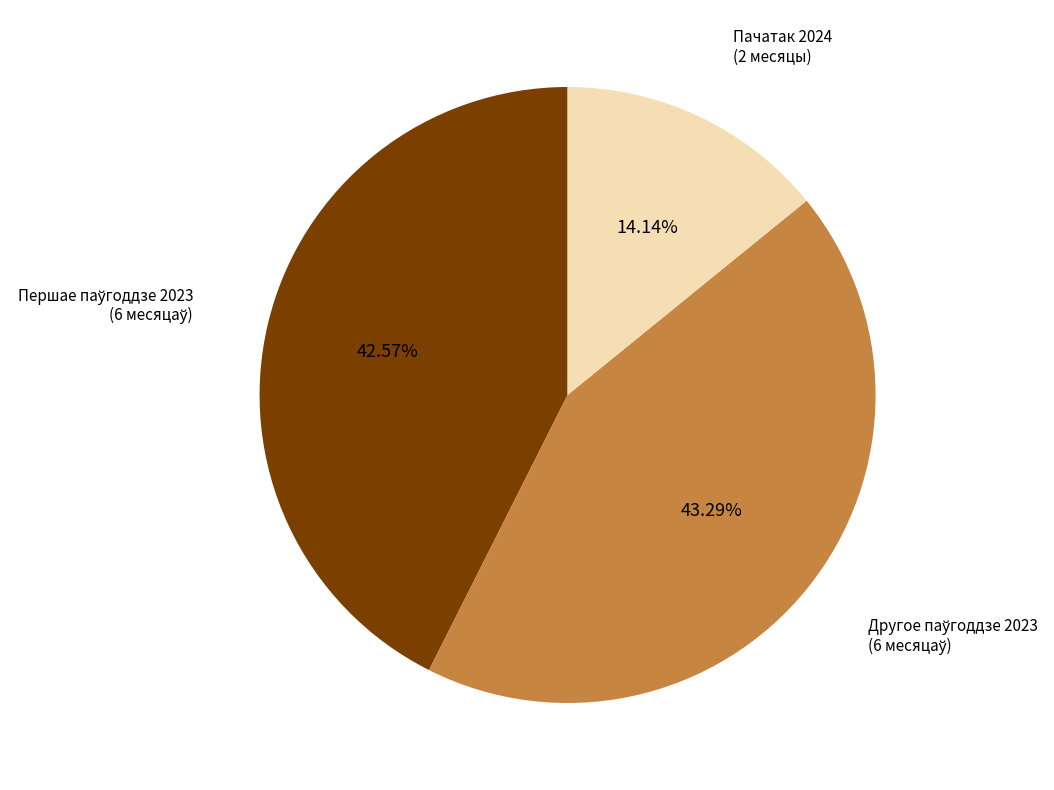

Does any single category account for the majority?

No